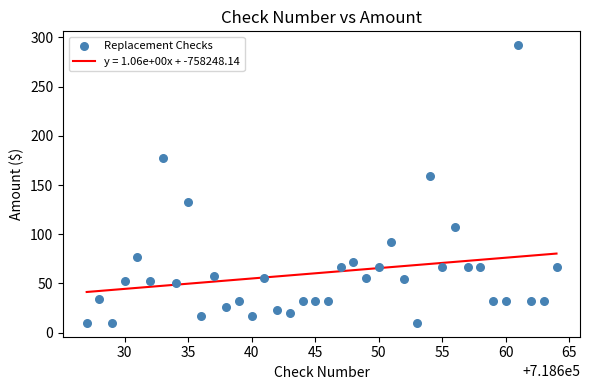

What Y value in the scatter plot is closest to 151?

158.8